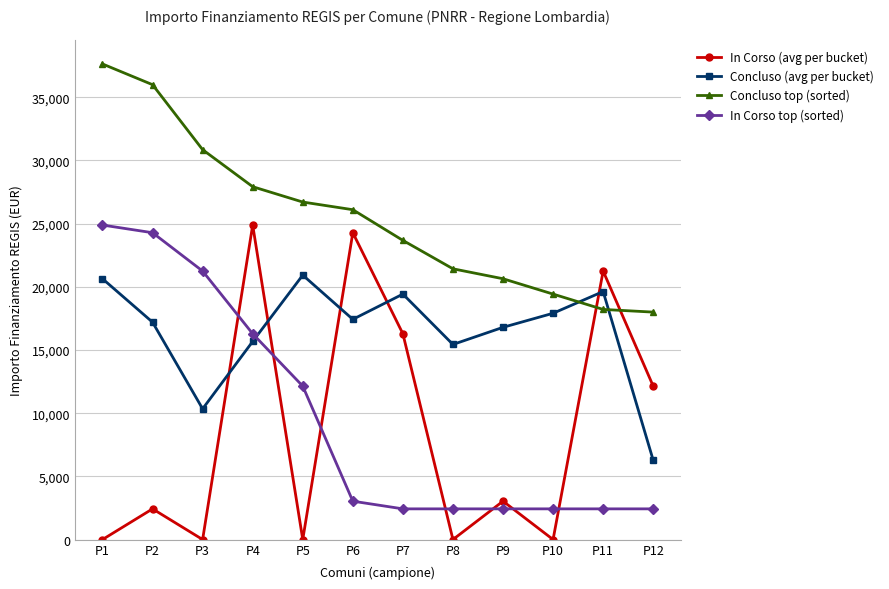

How many interior local peaks does the In Corso (avg per bucket) series have?

5